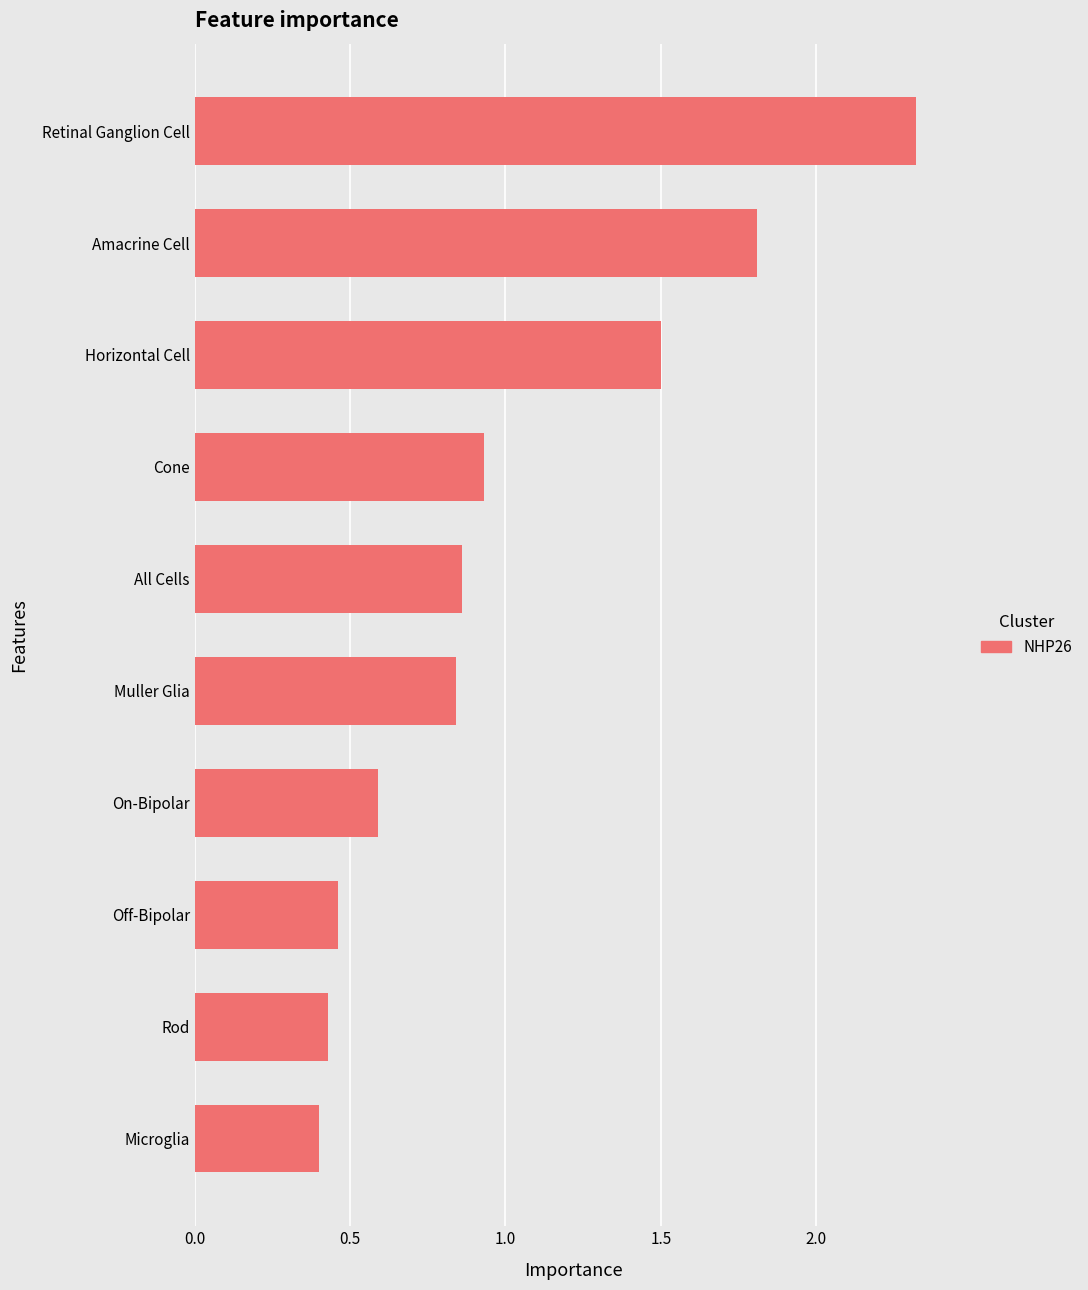

Which category has the highest value across all series?

Retinal Ganglion Cell